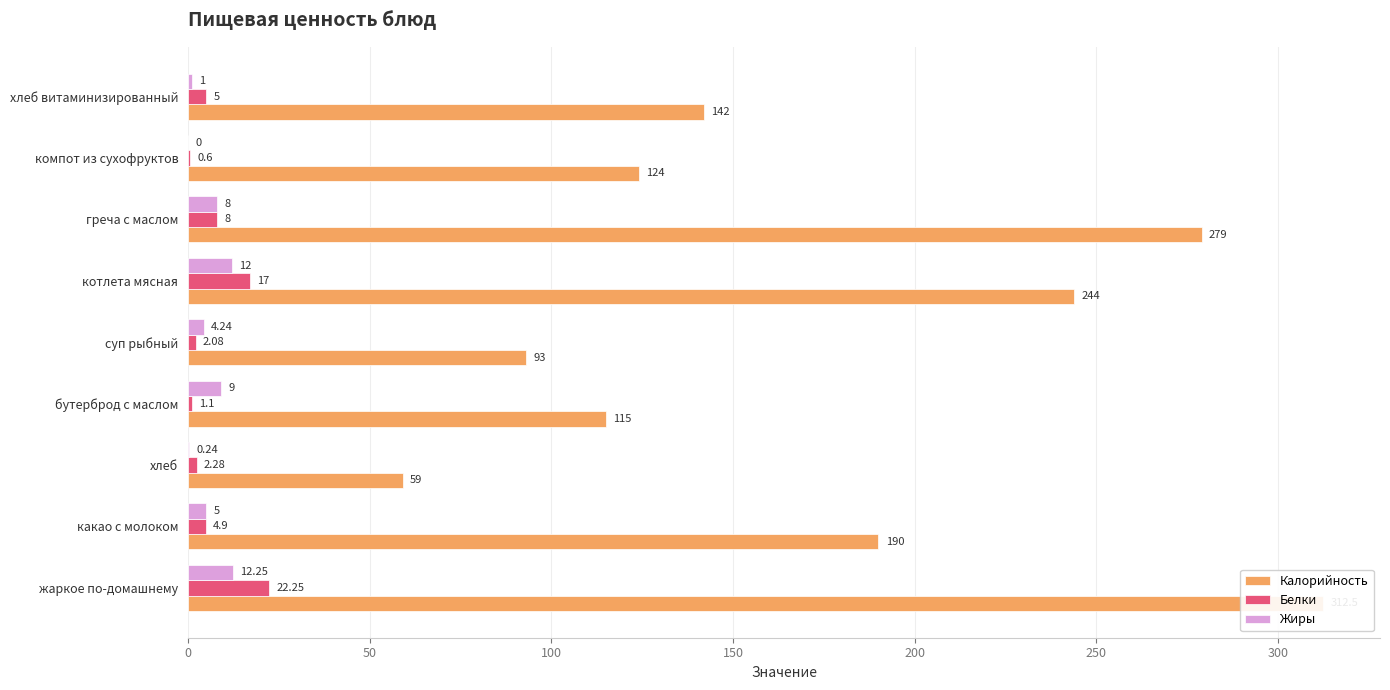

True or false: Жиры has a value of 12.2 at жаркое по-домашнему.

True